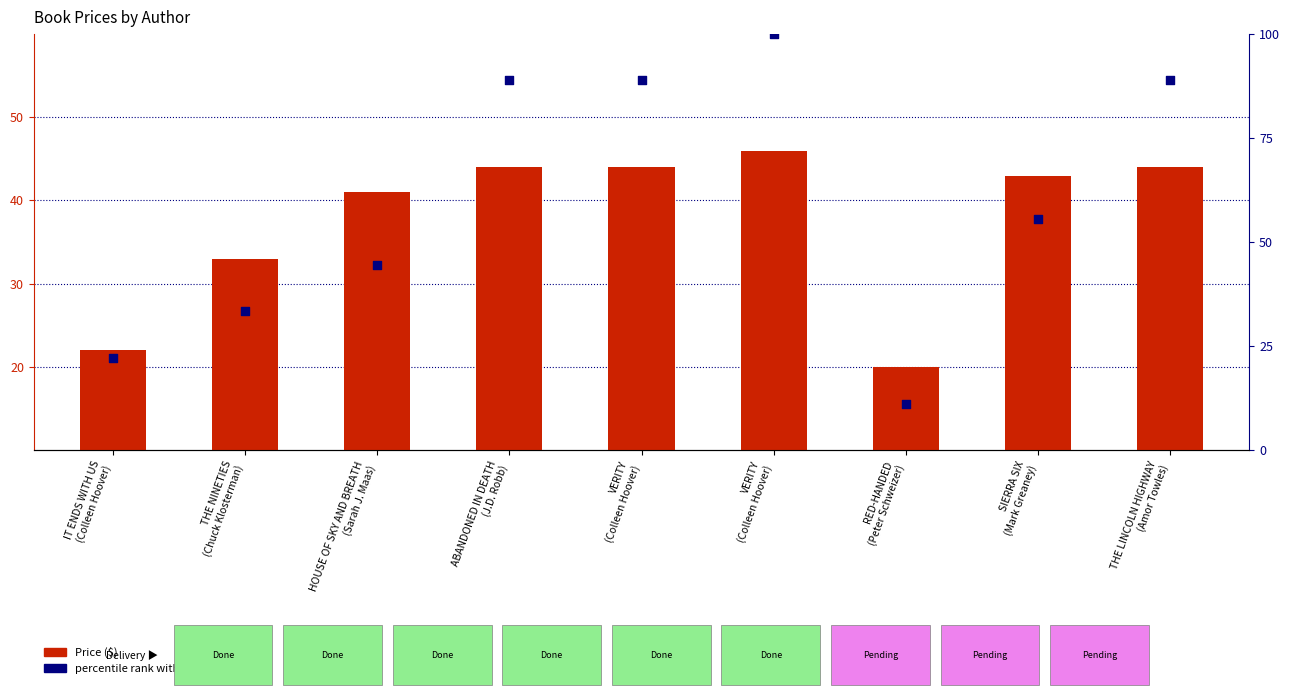

Which series contains the highest Y value?

percentile rank within the sample